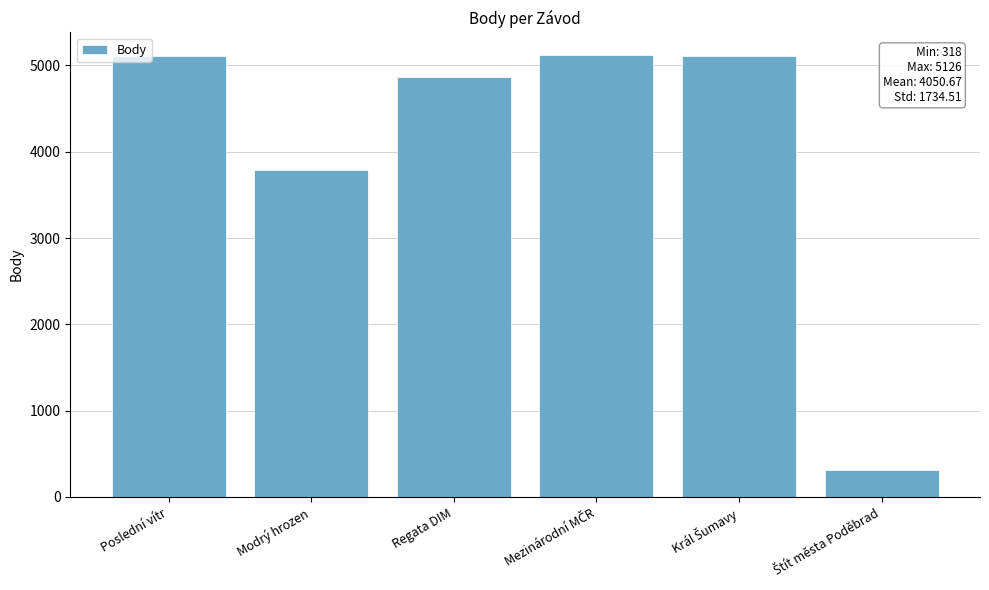

Where is the data nearest to the value 2722?

Modrý hrozen